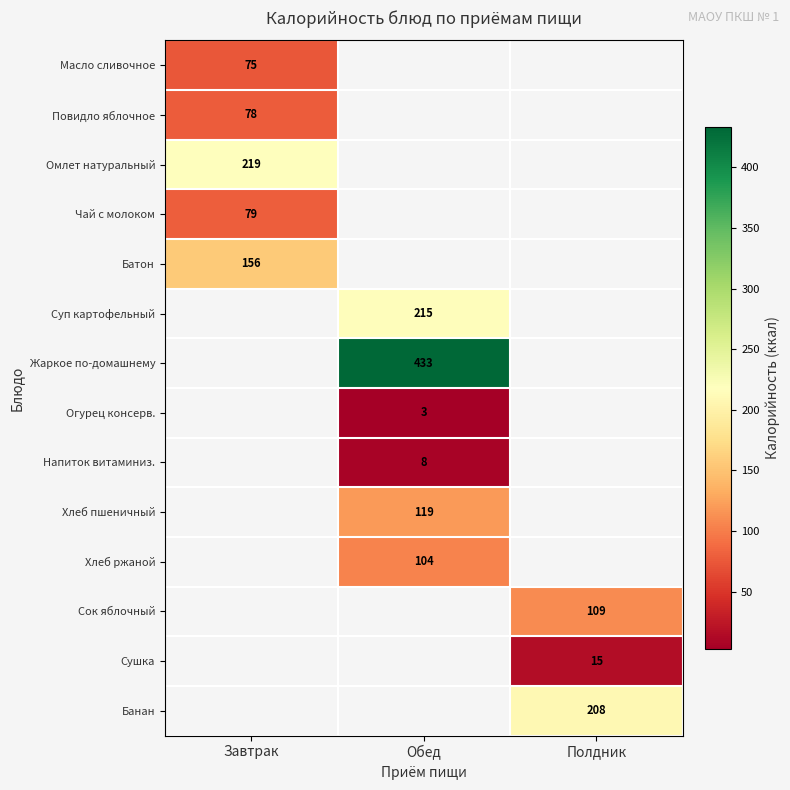

The Сушка series shows 9 at Полдник. True or false?

False